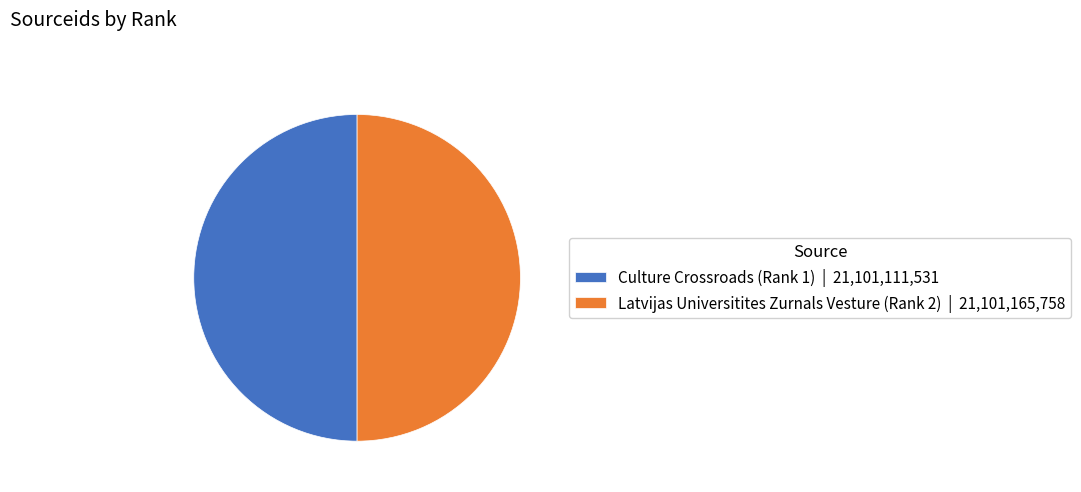

True or false: Latvijas Universitites Zurnals Vesture (Rank 2) | 21,101,165,758 accounts for 50% of the total.

True